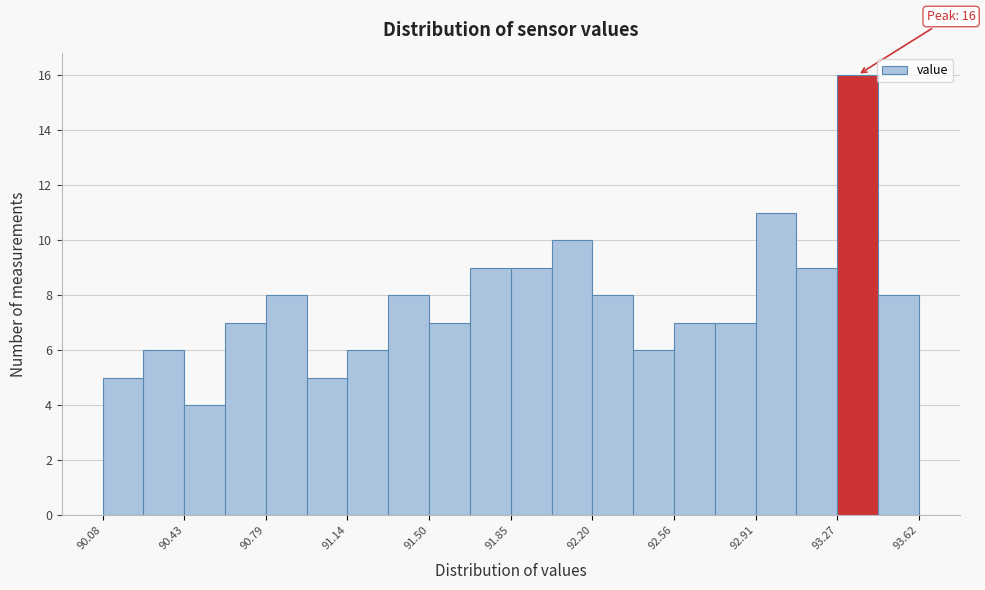

Read against the x-axis, roughly where is the centre of the tallest bar?

93.35